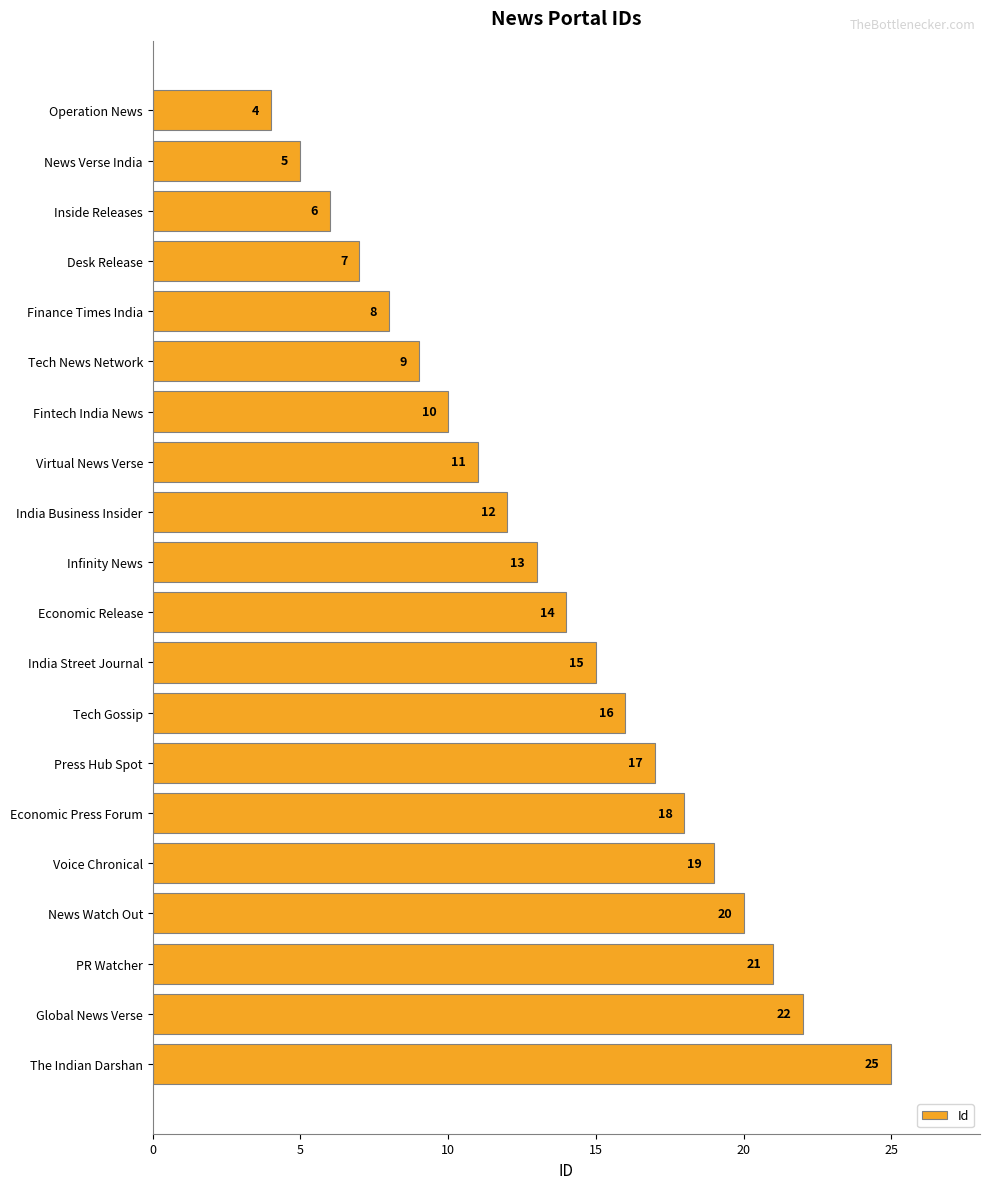

Reading top to bottom, what are all the values shown in this chart?

Operation News=4	News Verse India=5	Inside Releases=6	Desk Release=7	Finance Times India=8	Tech News Network=9	Fintech India News=10	Virtual News Verse=11	India Business Insider=12	Infinity News=13	Economic Release=14	India Street Journal=15	Tech Gossip=16	Press Hub Spot=17	Economic Press Forum=18	Voice Chronical=19	News Watch Out=20	PR Watcher=21	Global News Verse=22	The Indian Darshan=25